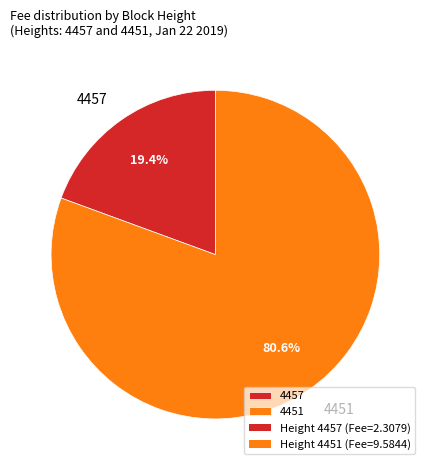

Which has a higher value, 4451 or 4457?

4451